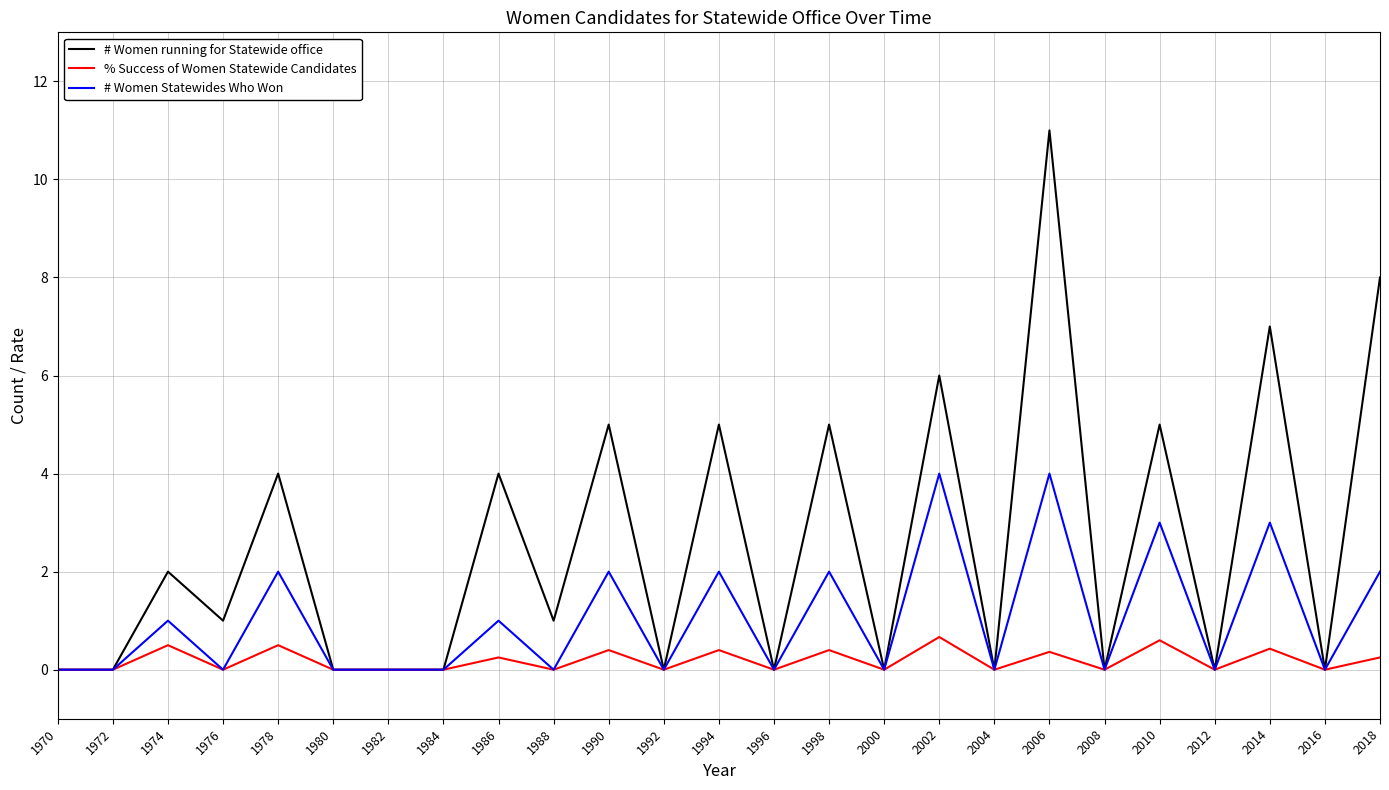

At which category is the sum across all series the highest?

2006